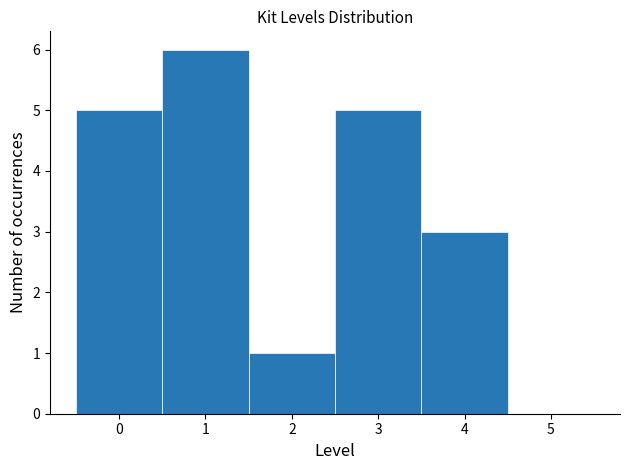

Reading left to right, list every bar in this chart as the range it spans on the x-axis followed by its height. The values are not printed on the chart, so give them approximately, as read against the axis.

-0.5 to 0.5: 5
0.5 to 1.5: 6
1.5 to 2.5: 1
2.5 to 3.5: 5
3.5 to 4.5: 3
4.5 to 5.5: 0